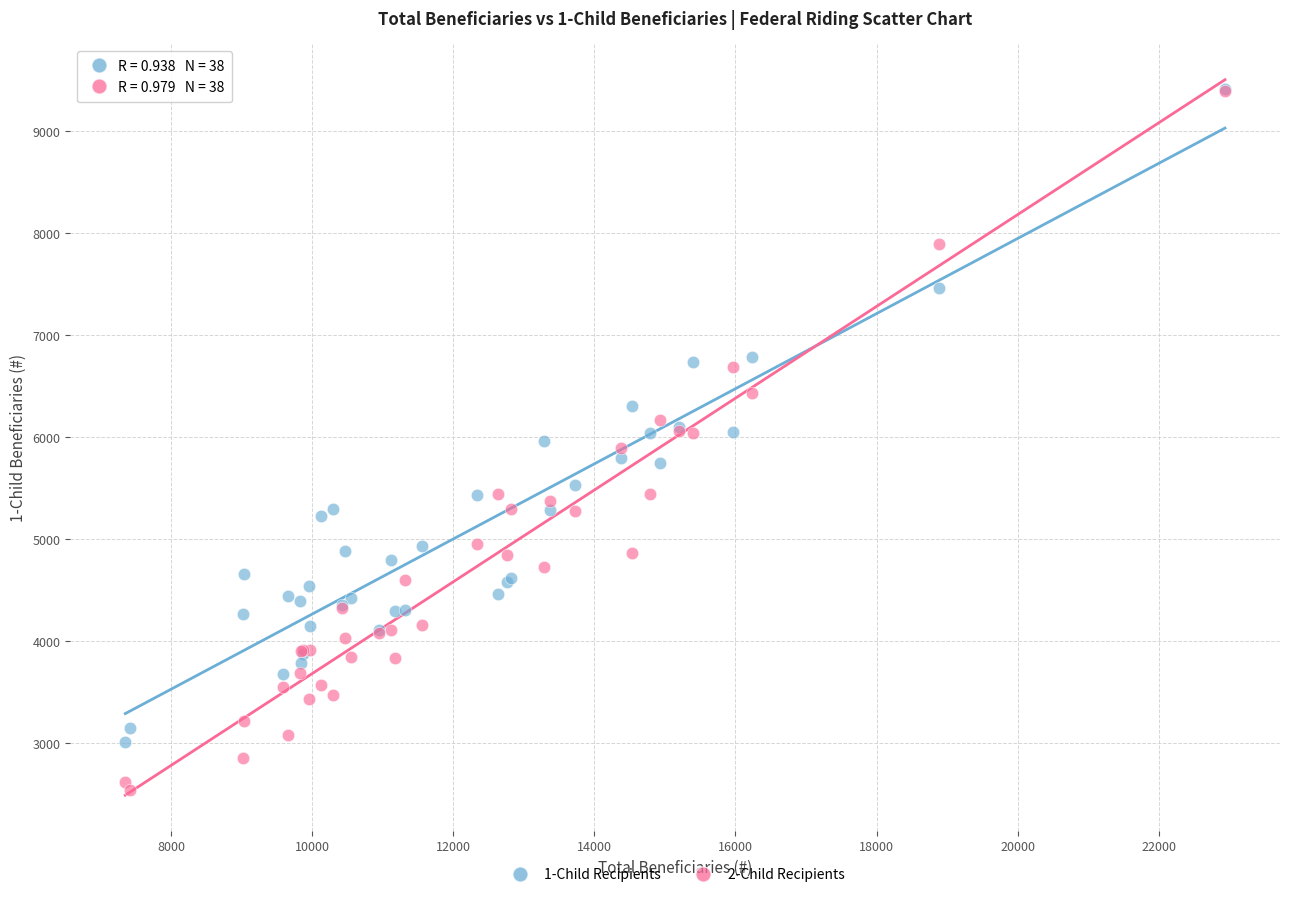

What are all the series names shown in the legend?

1-Child Recipients, 2-Child Recipients